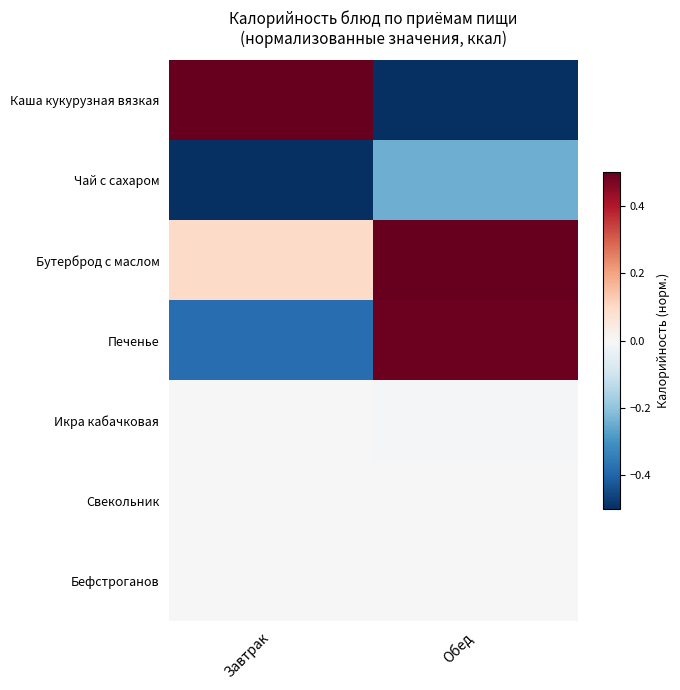

At which category is the sum across all series the highest?

Обед